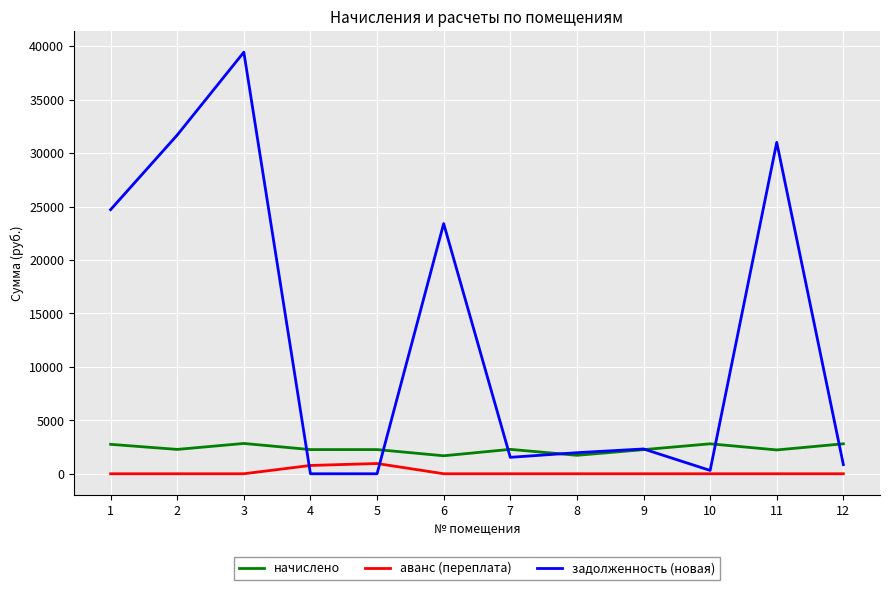

The value of начислено at 10 is 2802.5. True or false?

True